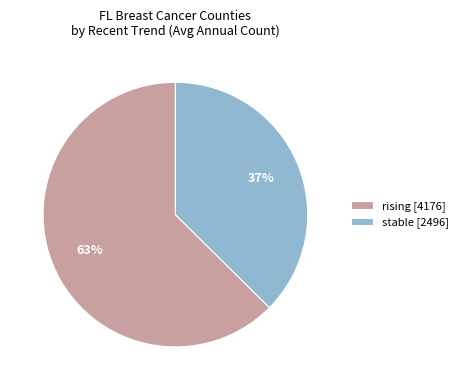

To the nearest percent, what is the average slice percentage?

50%